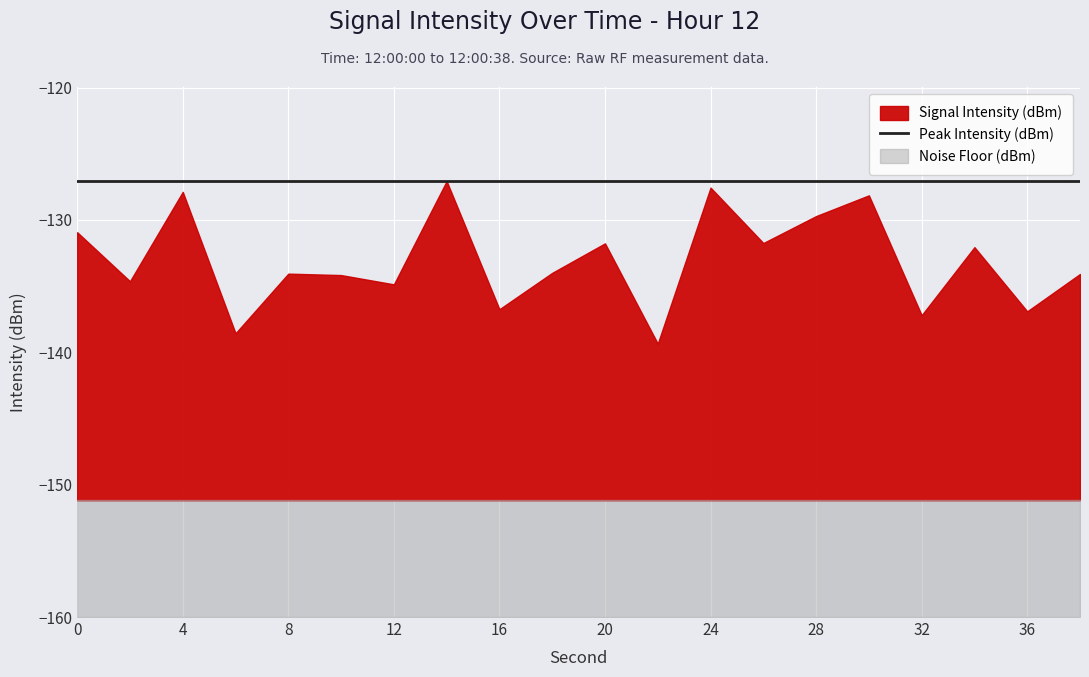

How many categories are shown in the chart?

20